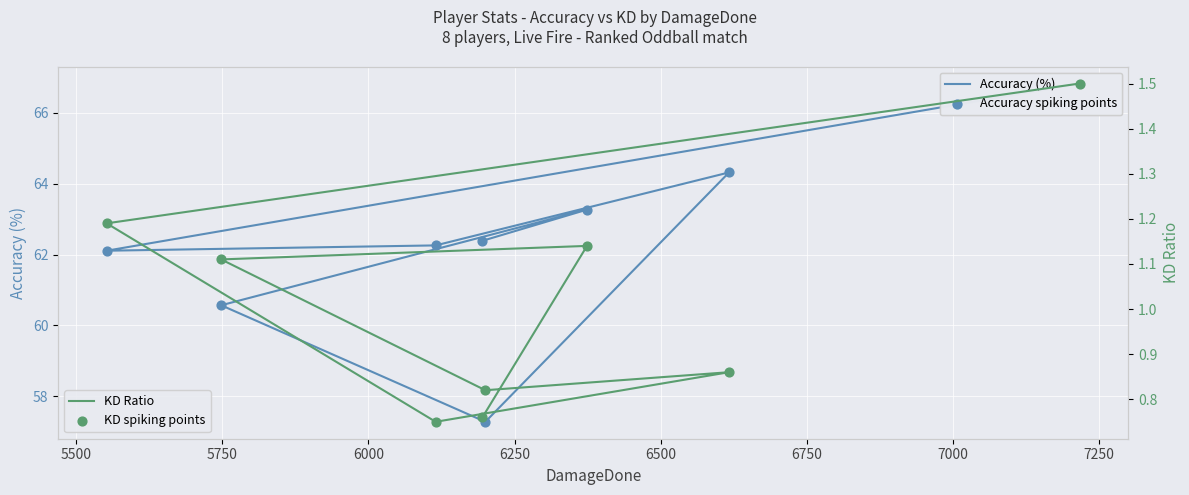

Which series has the widest spread of Y values?

Accuracy (%)